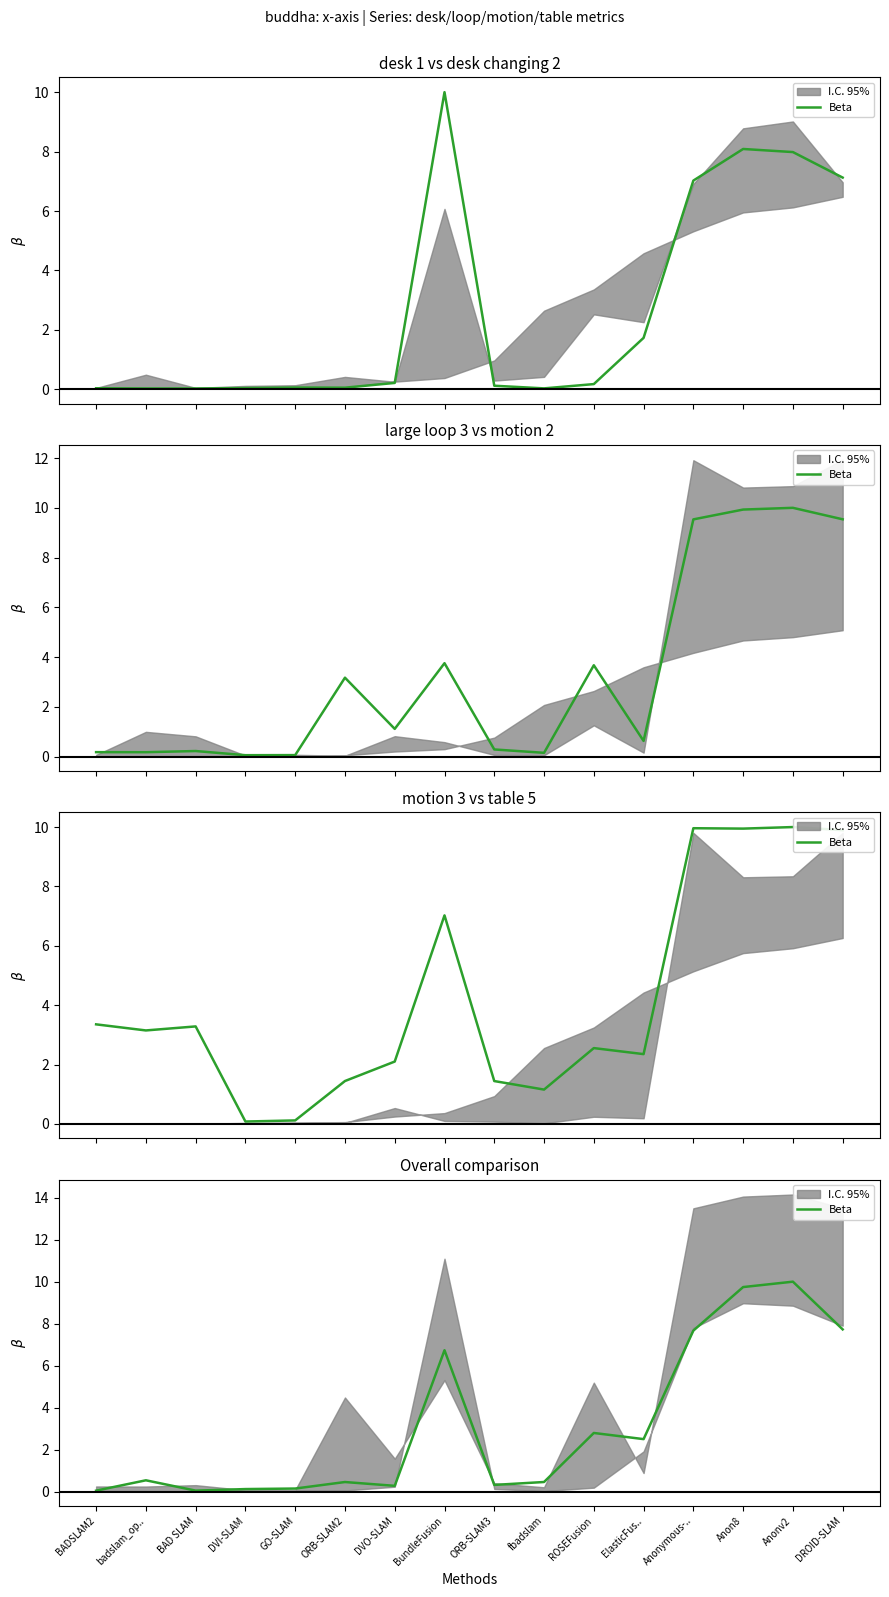

Is it true that the value at ROSEFusion is 2.8?

True